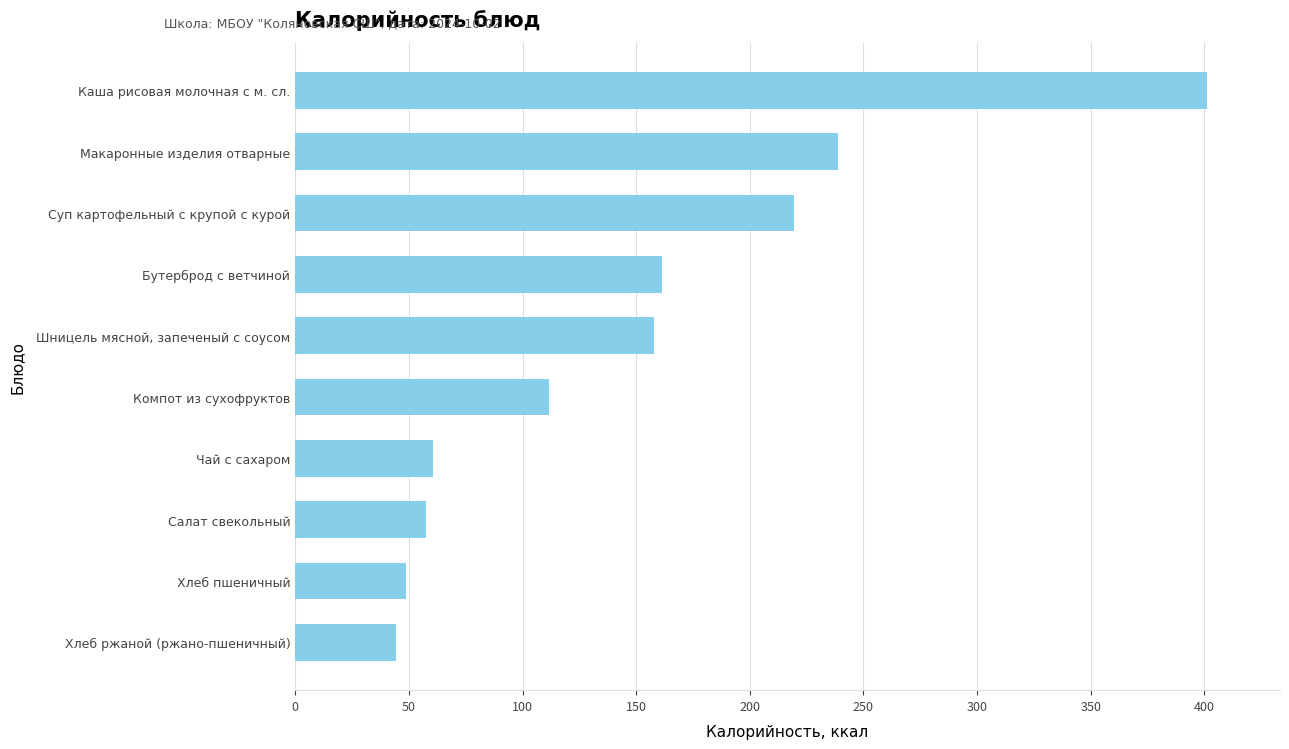

What is the approximate value at Компот из сухофруктов?

111.8